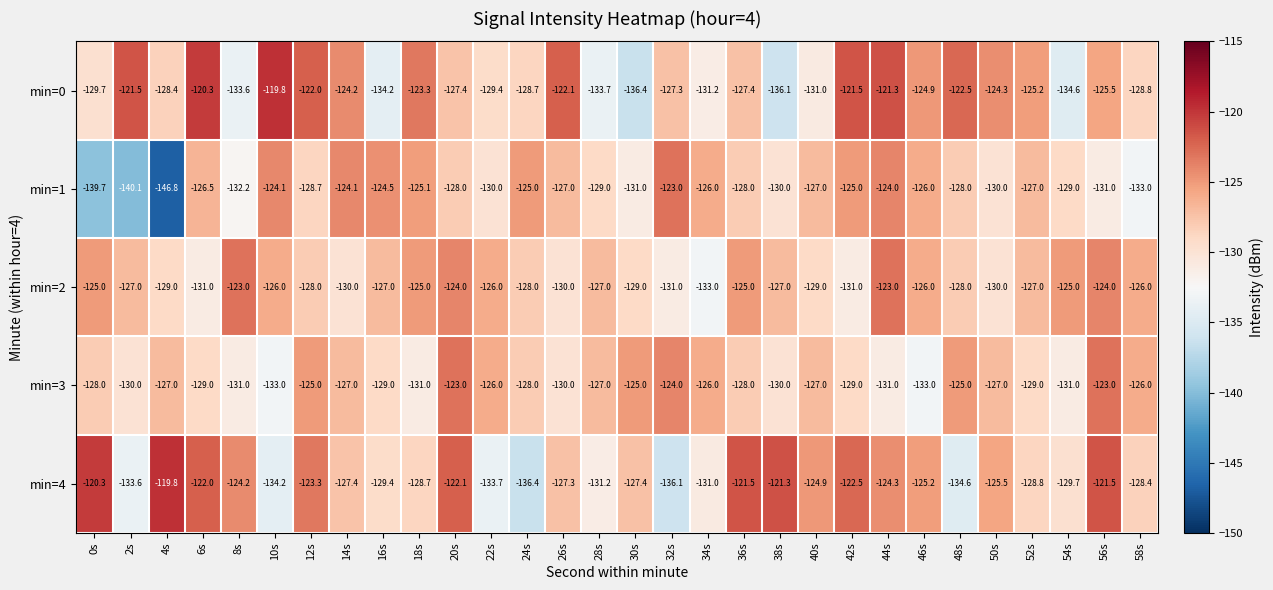

What is the sum of all min=1 values?

-3868.8